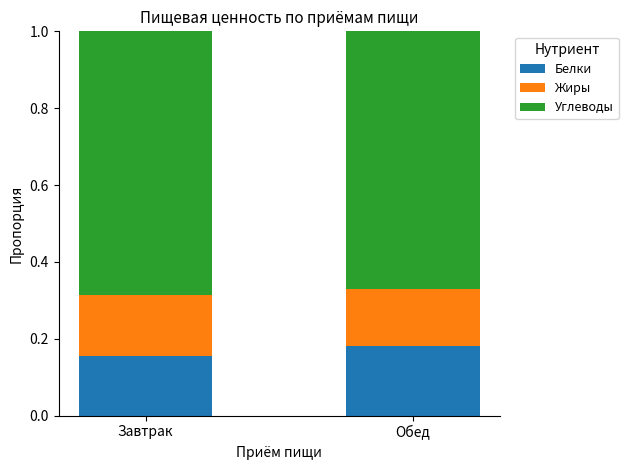

At which label does Белки reach its peak?

Обед